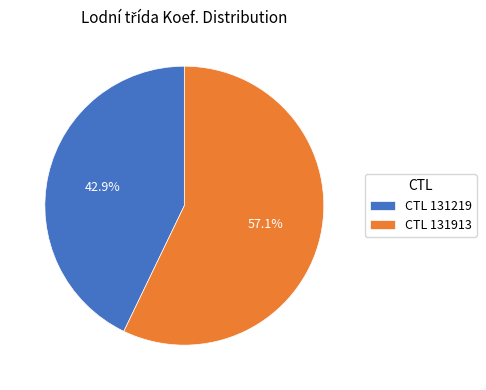

Do CTL 131913 and CTL 131219 together represent more than half of the pie?

Yes